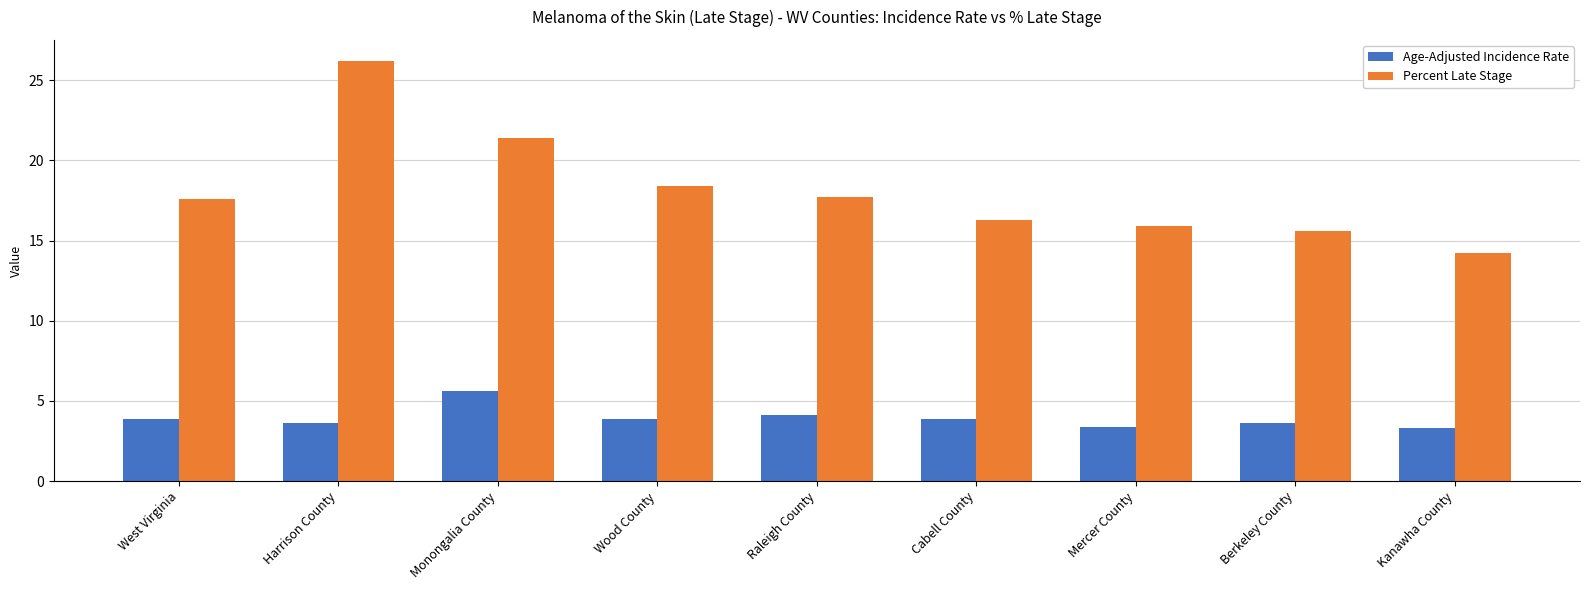

How many data points in Percent Late Stage are above 17?

5